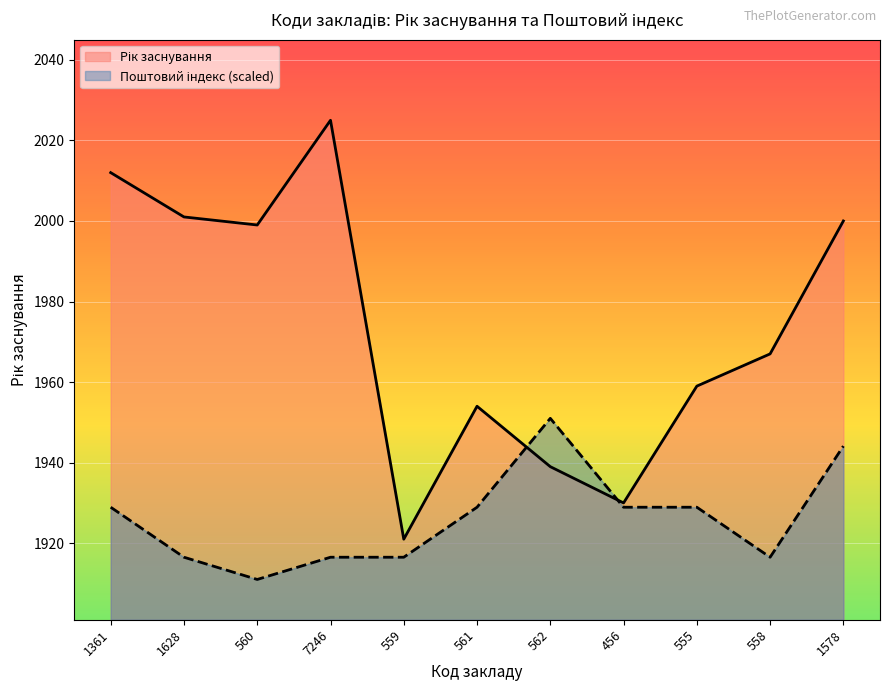

How many lines are shown in the chart?

2